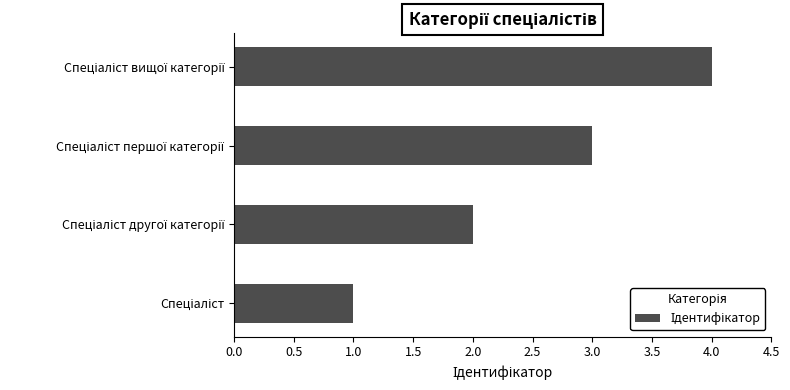

What is the difference between the second highest and minimum values?

2